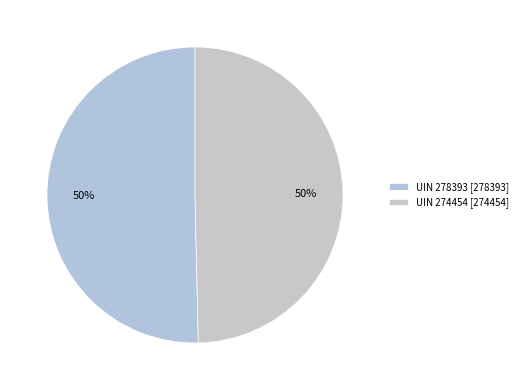

How many slices are in this pie chart?

2